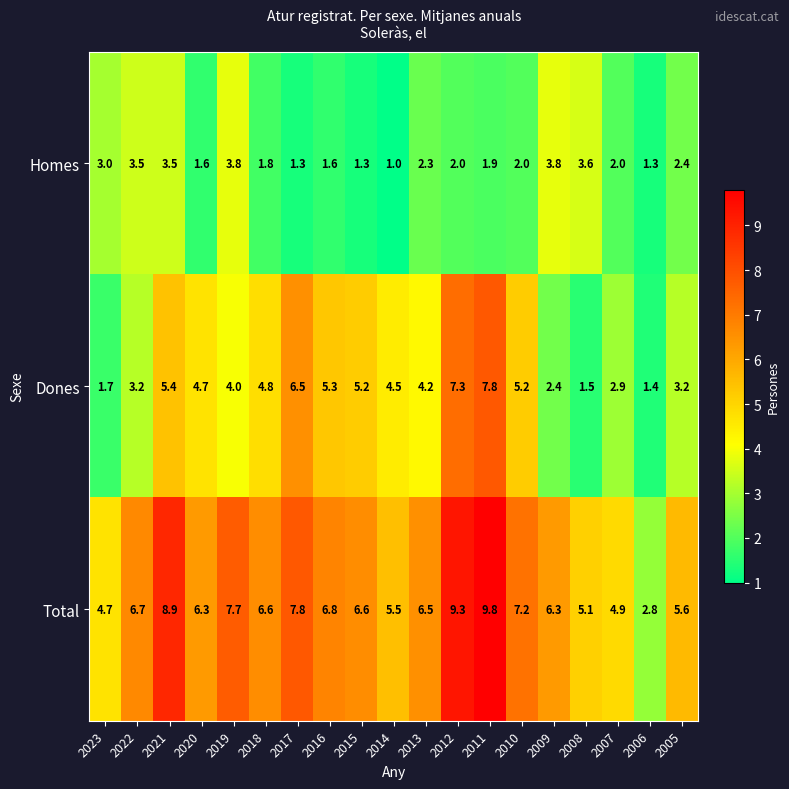

At which label does Dones reach its peak?

2011